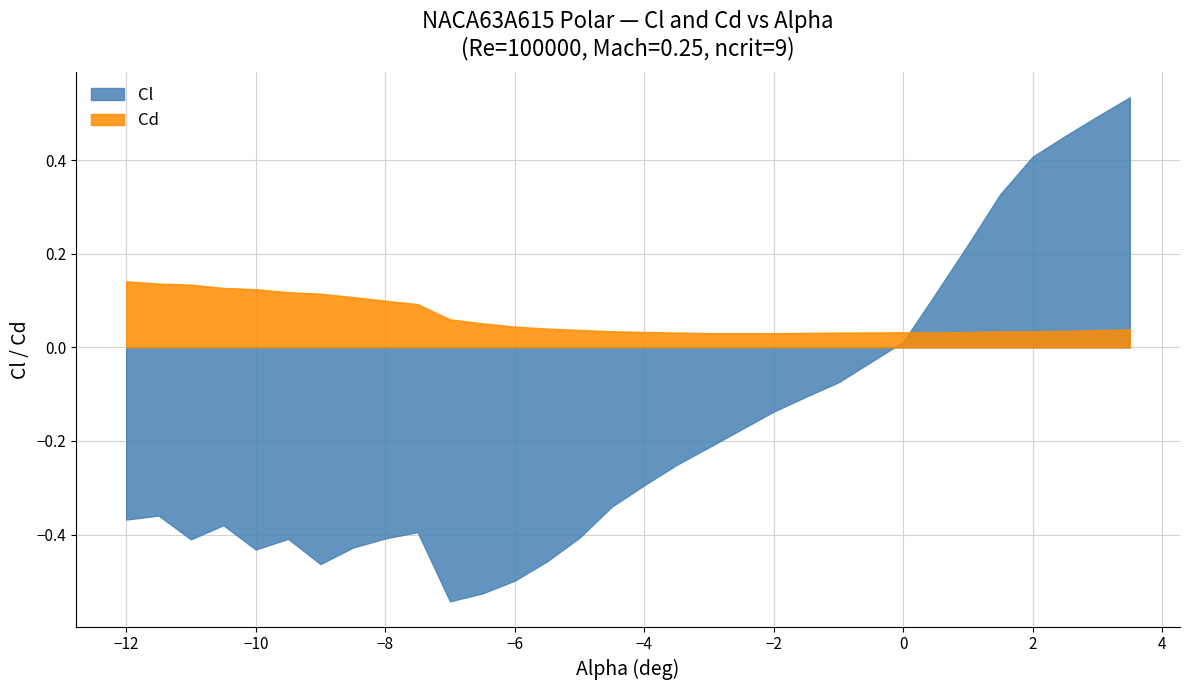

Reading right to left, transcribe all the data shown in this chart.

Cl: 0.5	0.5	0.5	0.4	0.3	0.2	0.1	0.0	-0.1	-0.1	-0.1	-0.2	-0.3	-0.3	-0.3	-0.4	-0.5	-0.5	-0.5	-0.5	-0.4	-0.4	-0.4	-0.5	-0.4	-0.4	-0.4	-0.4	-0.4	-0.4
Cd: 0.0	0.0	0.0	0.0	0.0	0.0	0.0	0.0	0.0	0.0	0.0	0.0	0.0	0.0	0.0	0.0	0.0	0.0	0.1	0.1	0.1	0.1	0.1	0.1	0.1	0.1	0.1	0.1	0.1	0.1